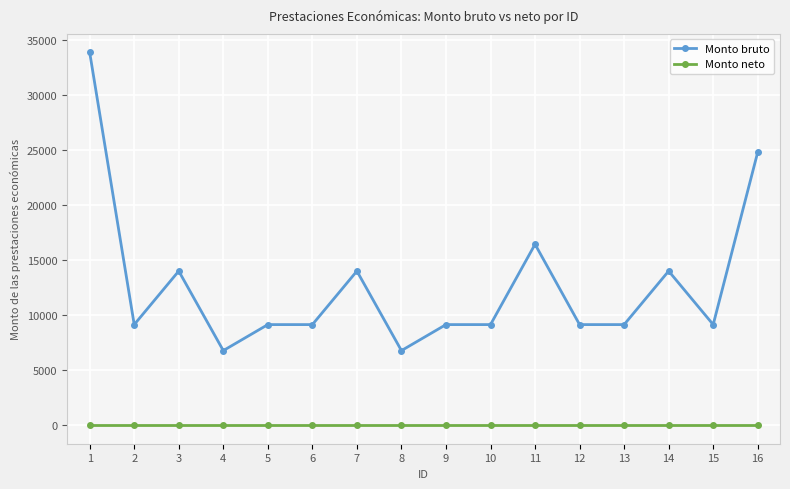

At which category does Monto bruto reach its first local peak?

3